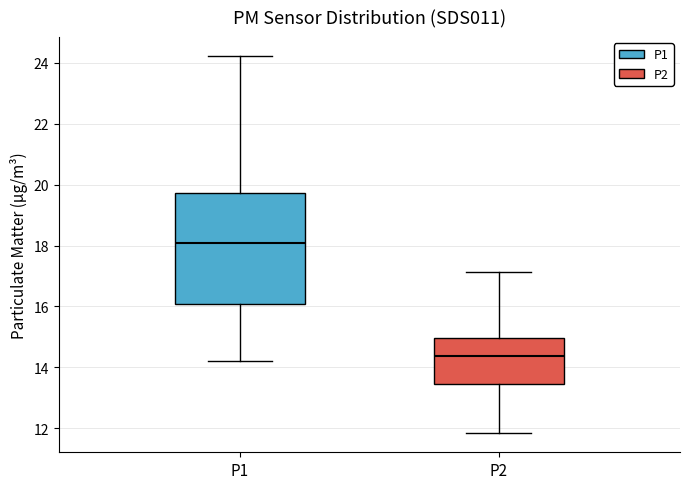

Reading left to right, read every box against the y-axis: the position of its median line, the range the box covers, and the ends of its whiskers. The values are not printed on the chart, so give them approximately, as read against the axis.

P1: median 18.0, box 16.0 to 19.8, whiskers 14.2 to 24.2
P2: median 14.4, box 13.4 to 15.0, whiskers 11.8 to 17.2